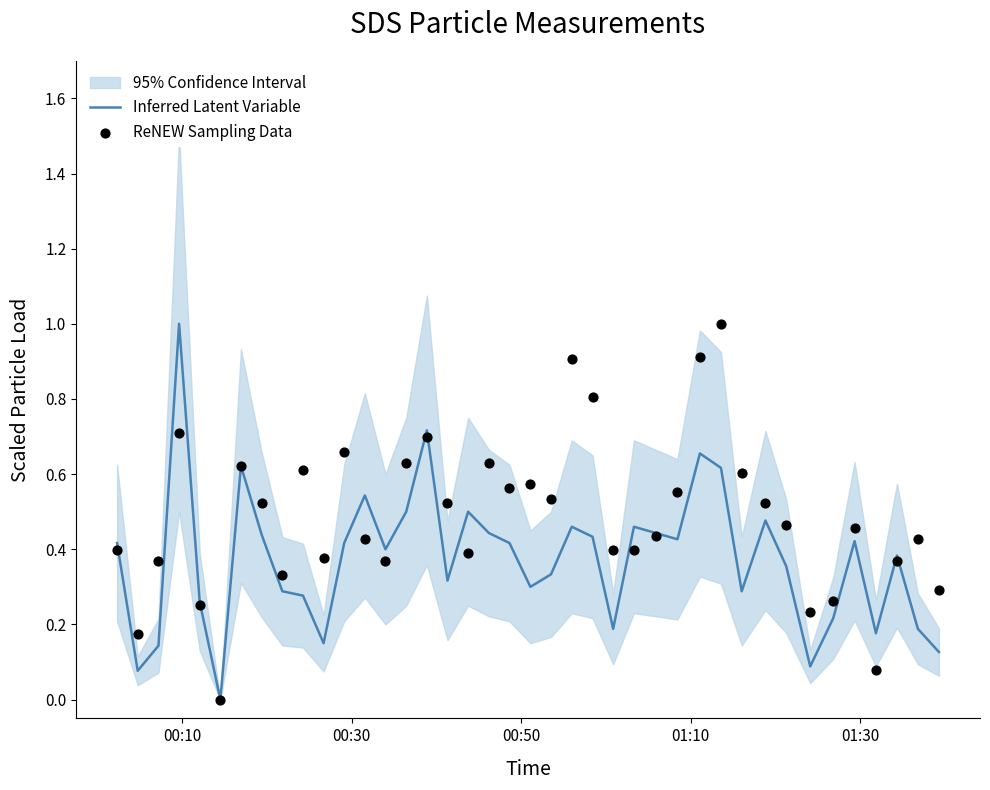

Which series has the largest total across all categories?

ReNEW Sampling Data